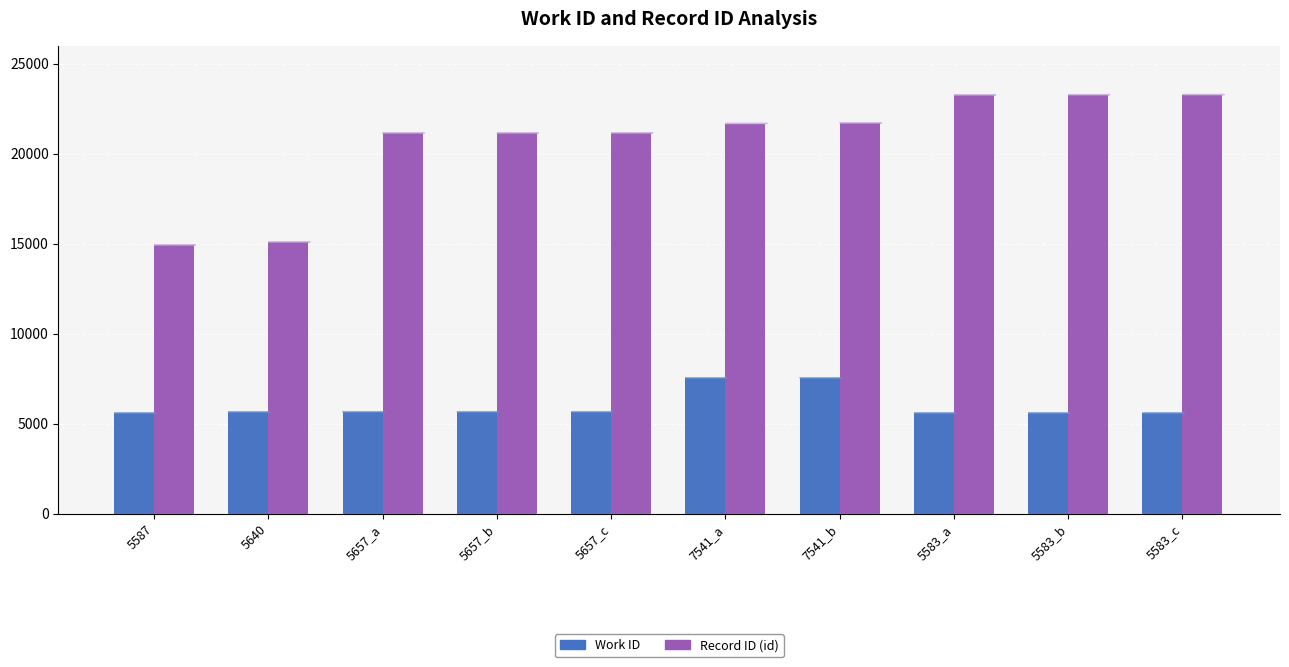

What is the average value of the Work ID series?

6003